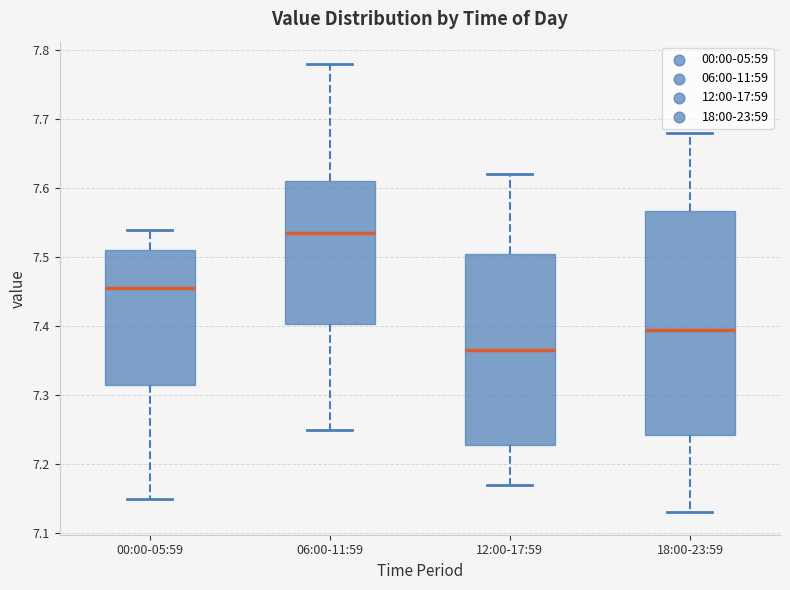

Reading left to right, read every box against the y-axis: the position of its median line, the range the box covers, and the ends of its whiskers. The values are not printed on the chart, so give them approximately, as read against the axis.

00:00-05:59: median 7.46, box 7.32 to 7.51, whiskers 7.15 to 7.54
06:00-11:59: median 7.54, box 7.40 to 7.61, whiskers 7.25 to 7.78
12:00-17:59: median 7.37, box 7.23 to 7.51, whiskers 7.17 to 7.62
18:00-23:59: median 7.40, box 7.24 to 7.57, whiskers 7.13 to 7.68